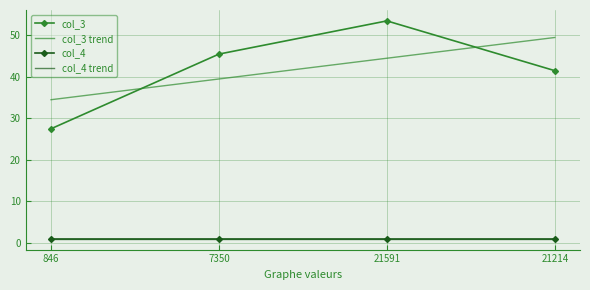

How many series are shown in this chart?

4